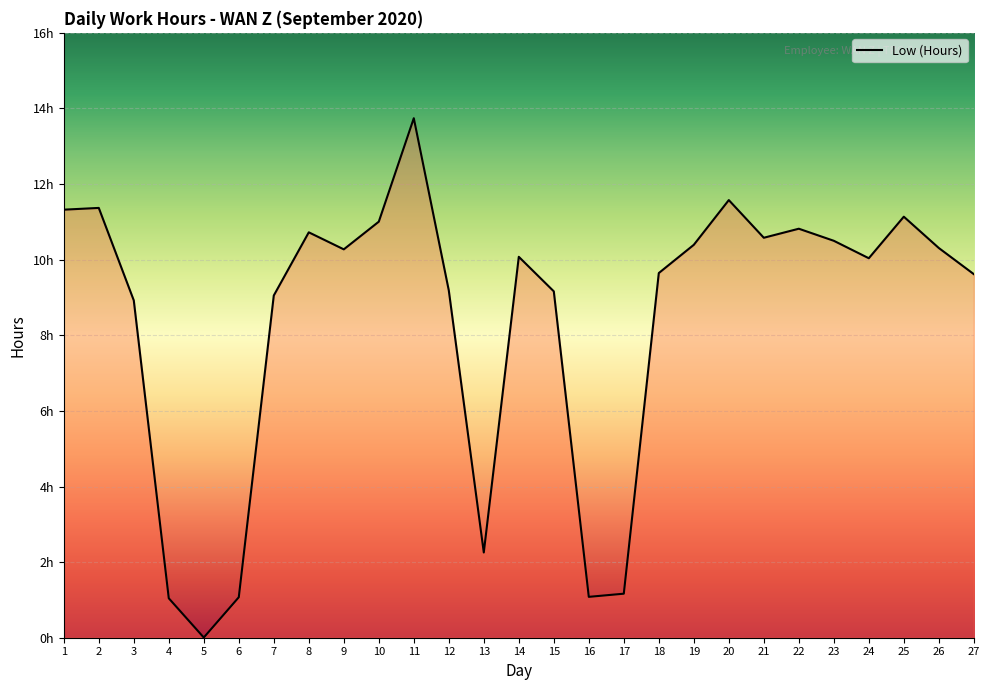

Where is the first local minimum?

5